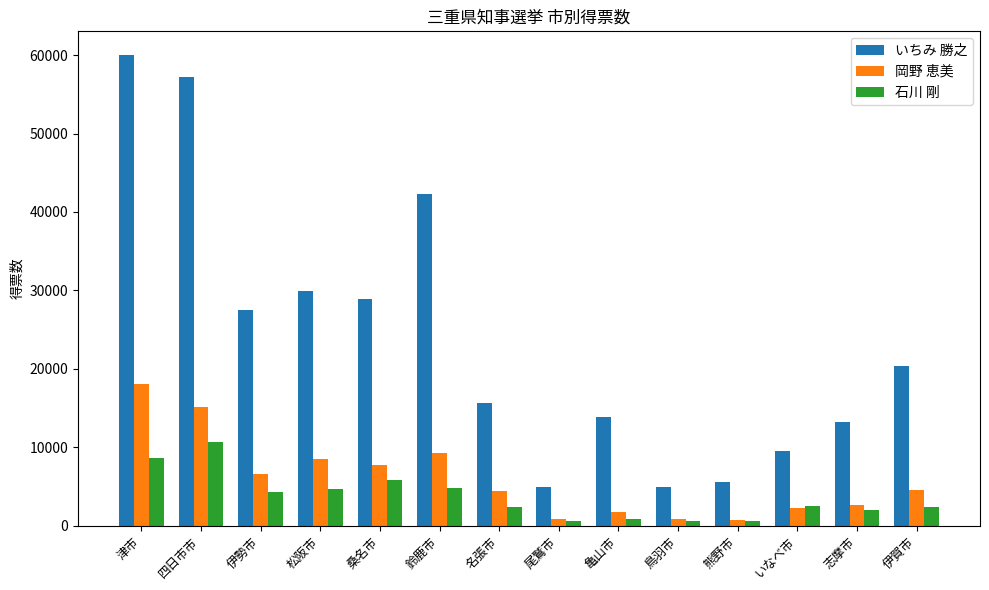

What is the greatest value displayed?

60024